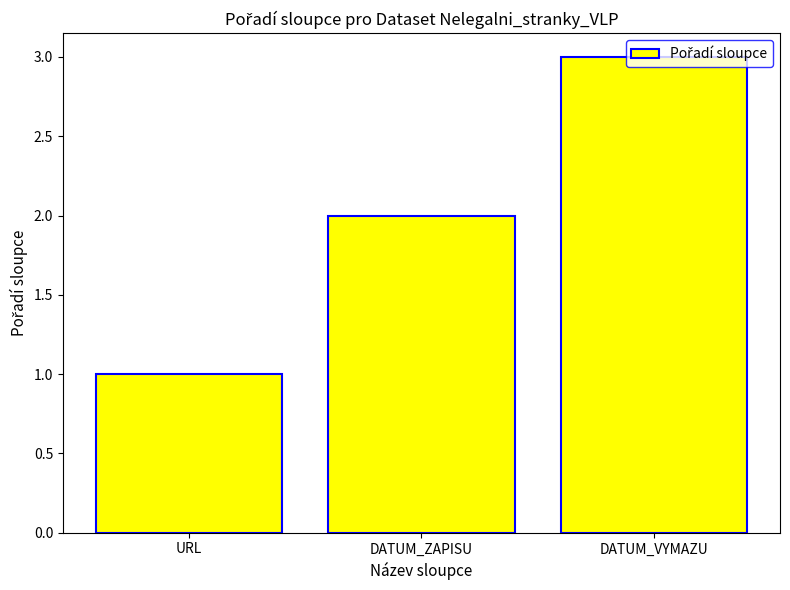

How many bars are there in total?

3